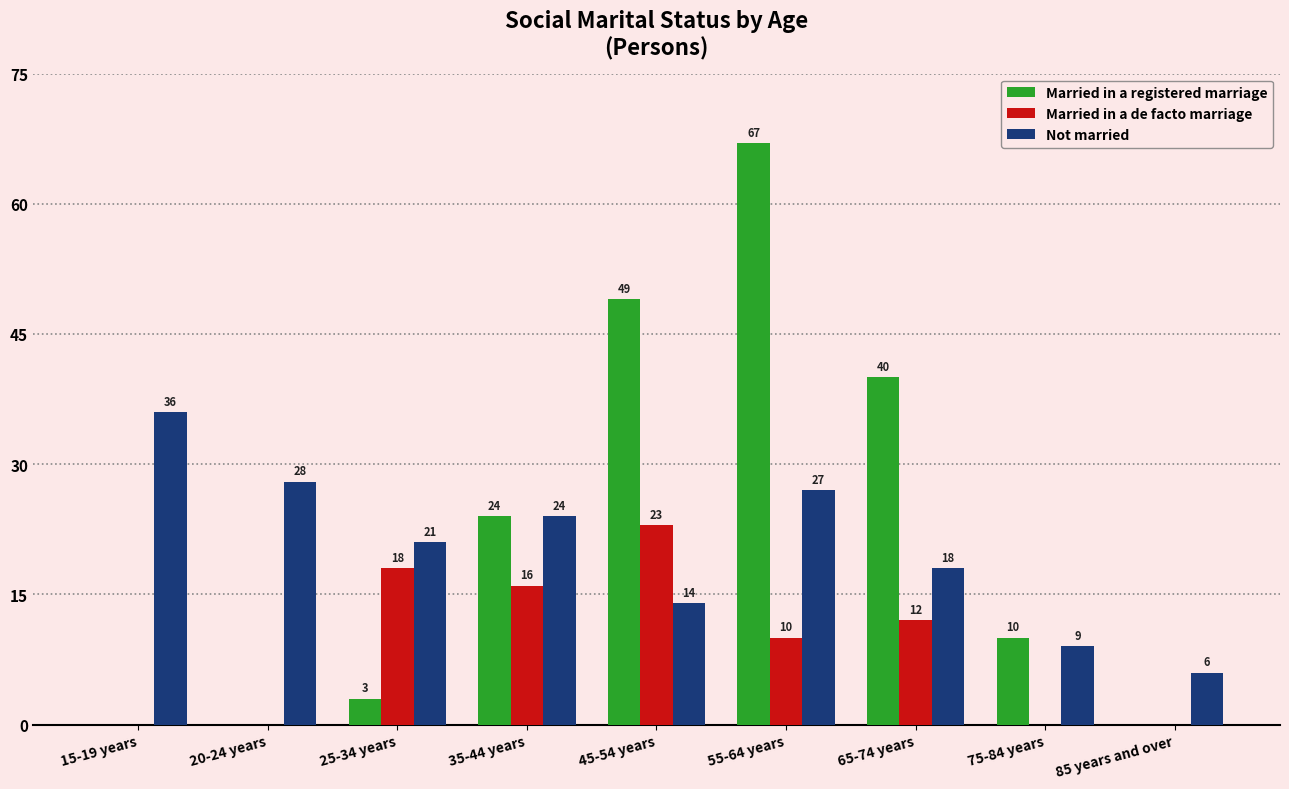

What is the average value of the Not married series?

20